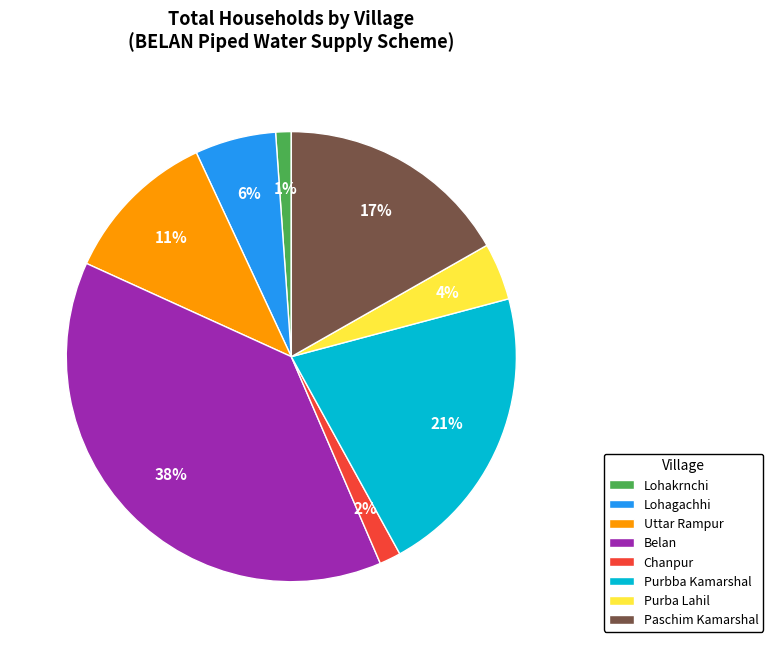

To the nearest percent, what percentage of the pie is Belan?

38%